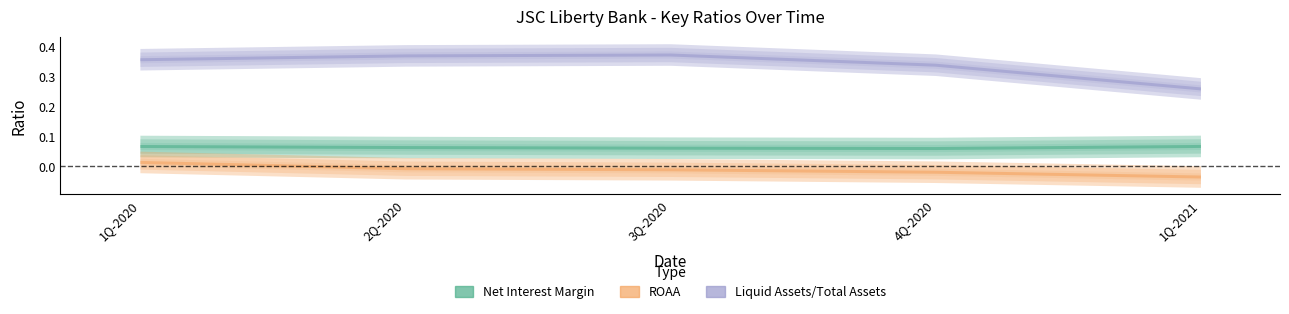

True or false: ROAA and Liquid Assets/Total Assets cross at least once.

False